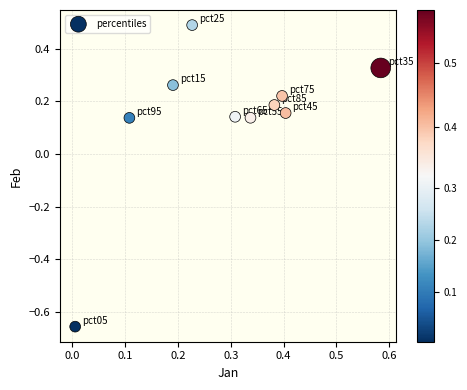

What is the range of X values (max minus min)?

0.6